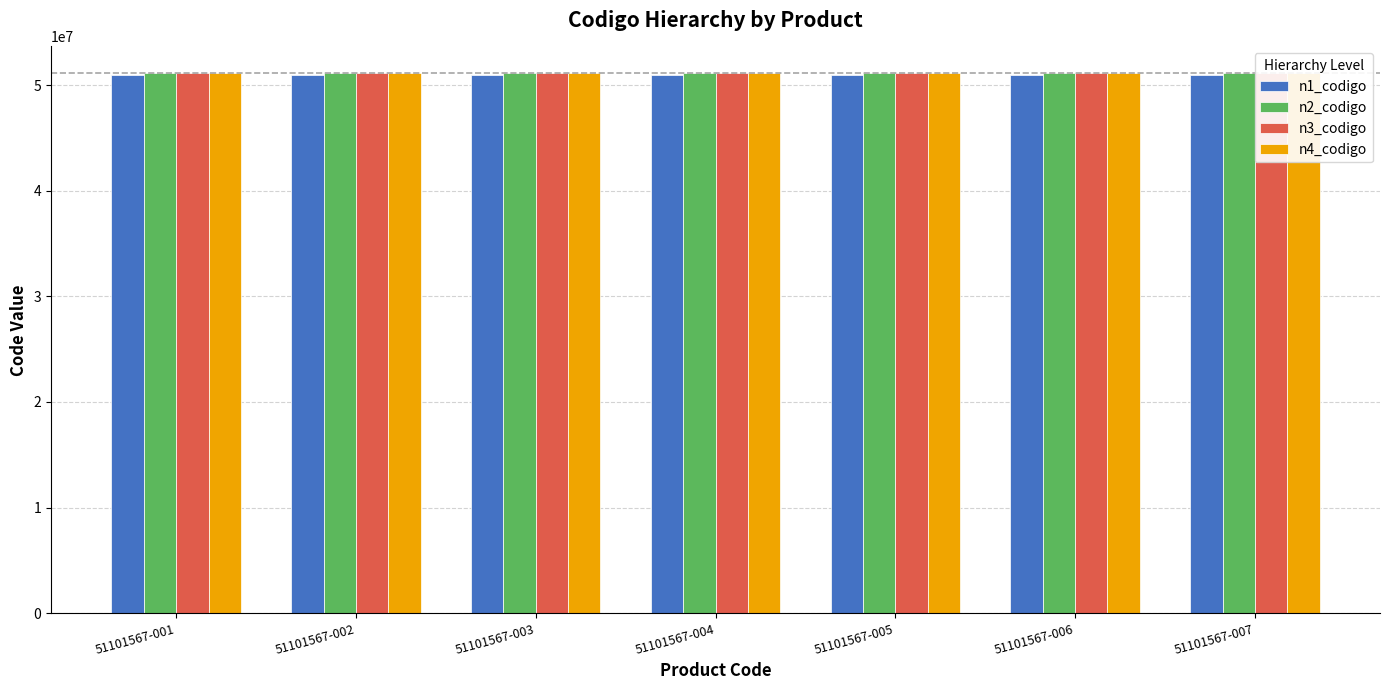

What is the maximum value shown in the chart?

51101567